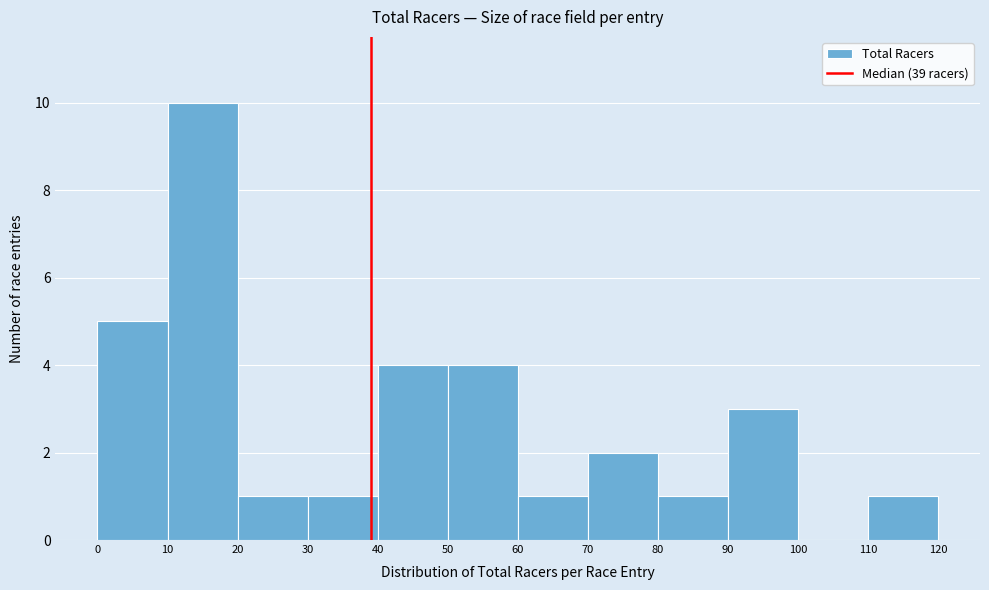

Reading left to right, list every bar in this chart as the range it spans on the x-axis followed by its height. The values are not printed on the chart, so give them approximately, as read against the axis.

0 to 10: 5
10 to 20: 10
20 to 30: 1
30 to 40: 1
40 to 50: 4
50 to 60: 4
60 to 70: 1
70 to 80: 2
80 to 90: 1
90 to 100: 3
100 to 110: 0
110 to 120: 1